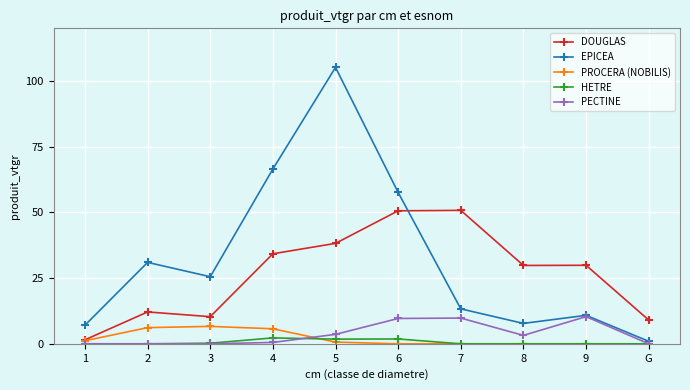

True or false: EPICEA and DOUGLAS intersect in this chart.

True